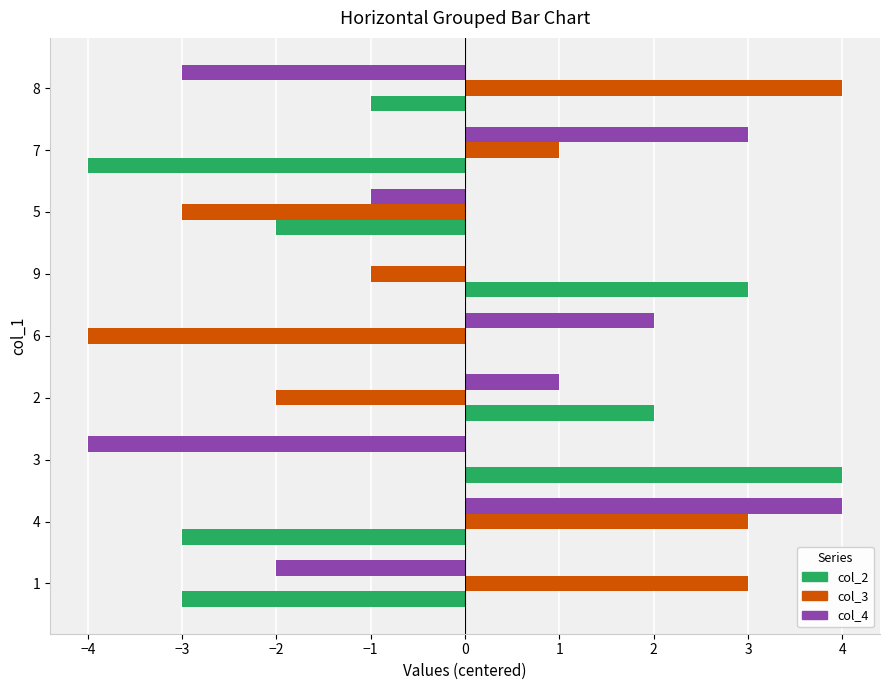

Is the value of col_4 at 9 greater than the value of col_2 at 7?

Yes